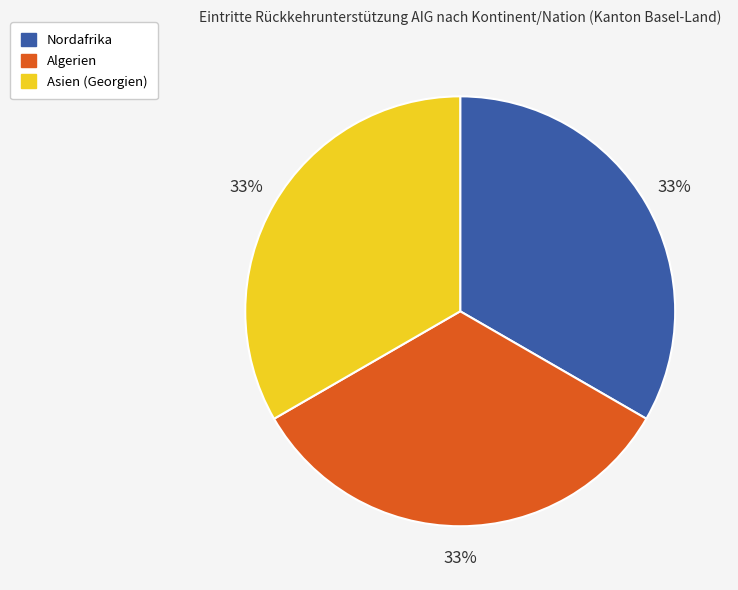

To the nearest percent, what percentage of the pie is Nordafrika?

33%